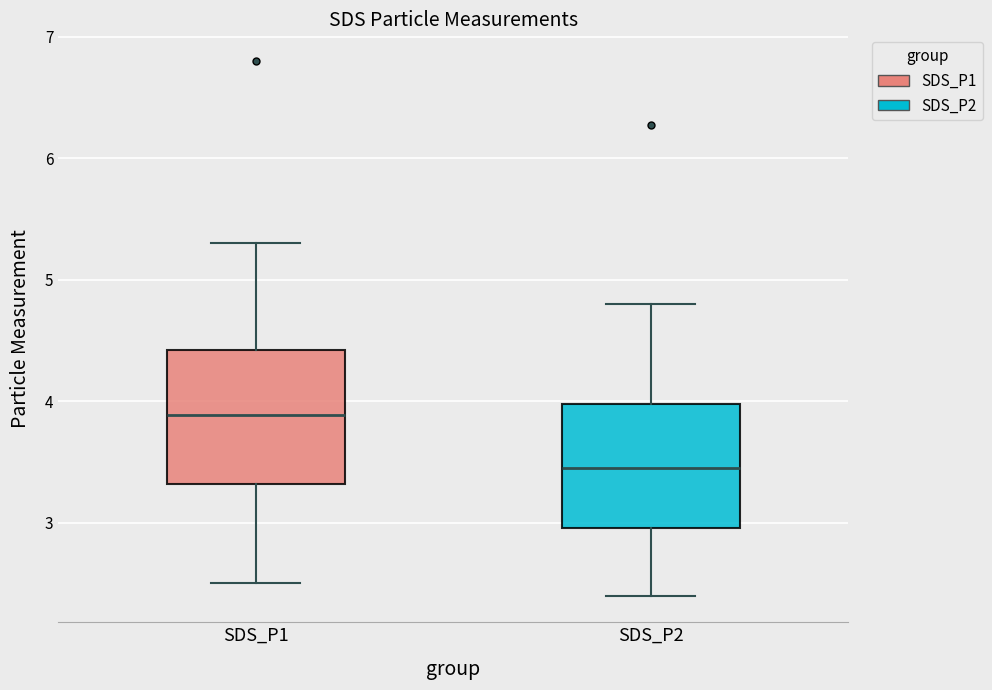

Which box has the highest median line?

SDS_P1